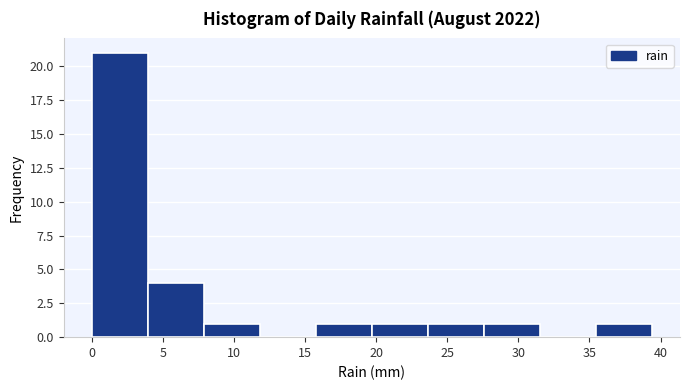

Reading left to right, transcribe this chart: for each bar, give the range it covers on the x-axis and its height. Neither the bar edges nor the heights are printed on the chart, so give them approximately, as read against the axes.

0.0 to 4.0: 21
4.0 to 8.0: 4
8.0 to 12.0: 1
12.0 to 16.0: 0
16.0 to 19.5: 1
19.5 to 23.5: 1
23.5 to 27.5: 1
27.5 to 31.5: 1
31.5 to 35.5: 0
35.5 to 39.5: 1